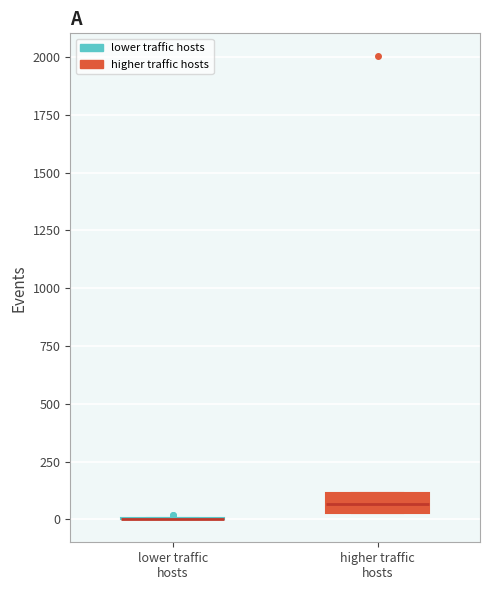

Reading left to right, transcribe this box plot: for each box, give where its median line is, the range the box spans, and where its two whiskers end, as read against the y-axis. The values are not printed on the chart, so give them approximately, as read against the axis.

lower traffic hosts: box collapsed to a line at 0, whiskers 0 to 0
higher traffic hosts: median 50 (inside the box), box 50 to 100, whiskers 50 to 100